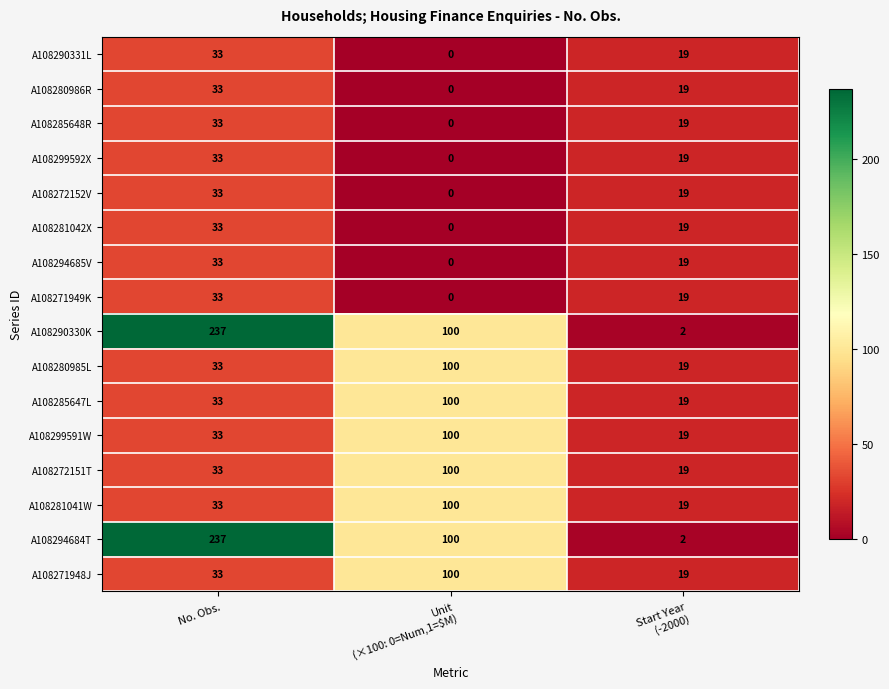

Which category has the highest value in the A108272152V series?

No. Obs.